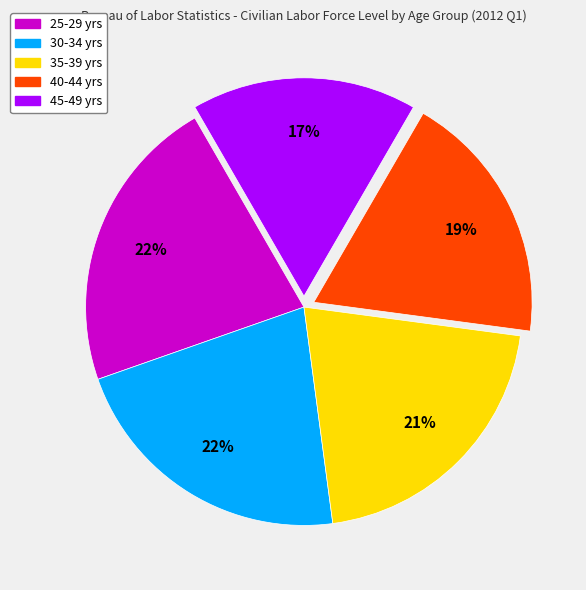

What is the ratio of the value at 35-39 yrs to the value at 40-44 yrs?

1.1